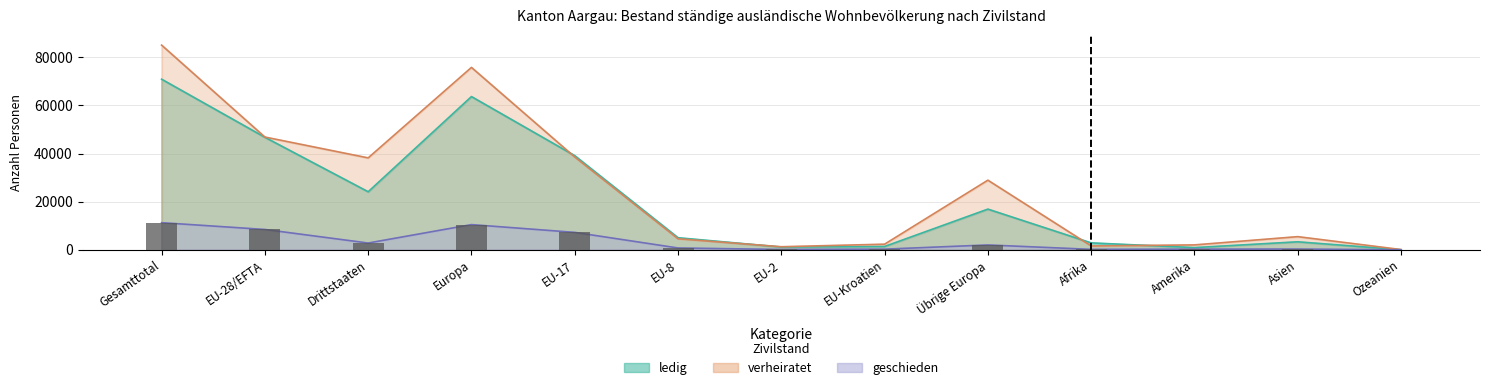

Does the chart contain stacked bars?

No